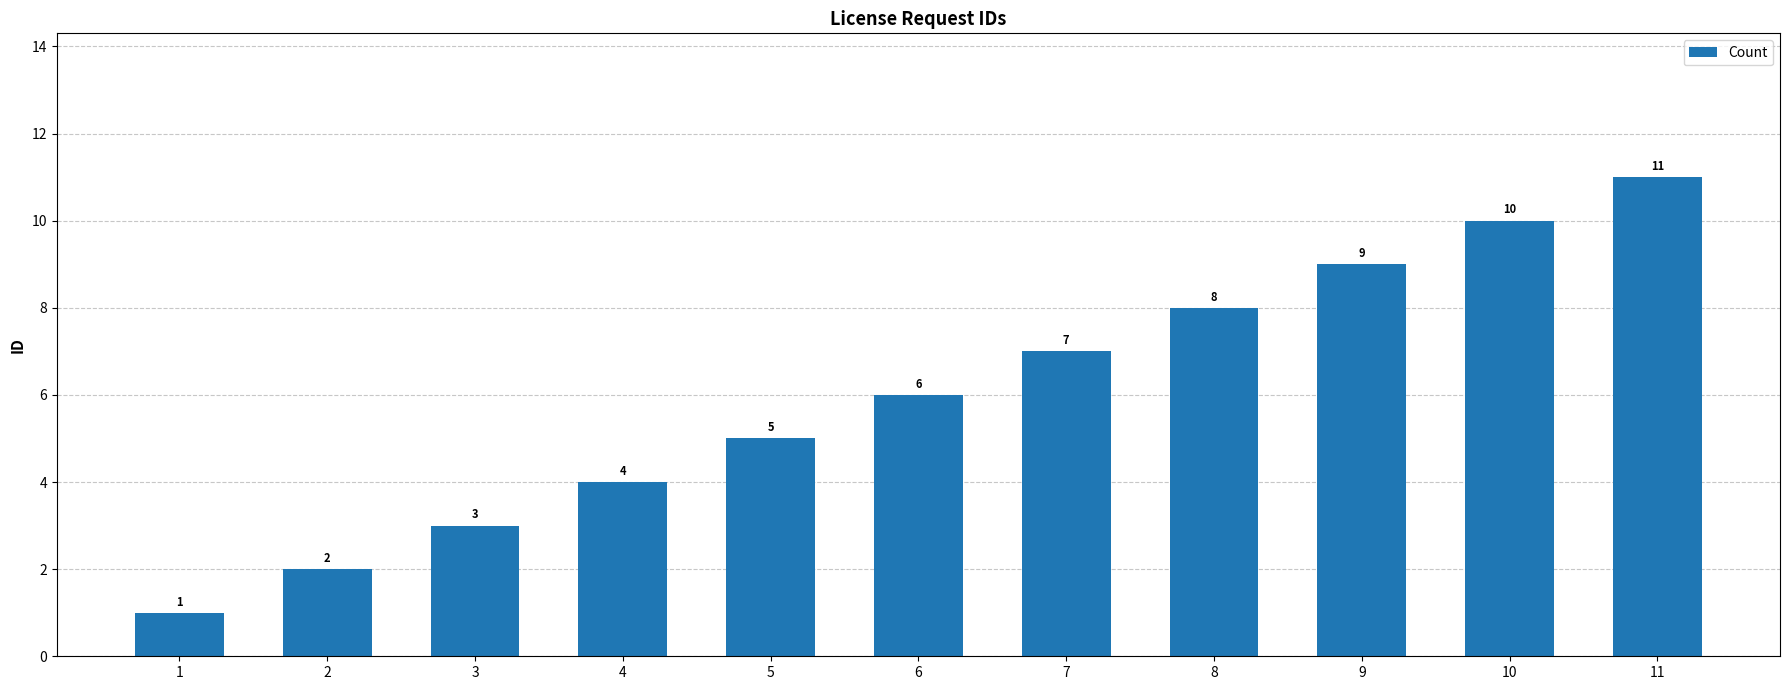

Between 9 and 6, which is larger?

9